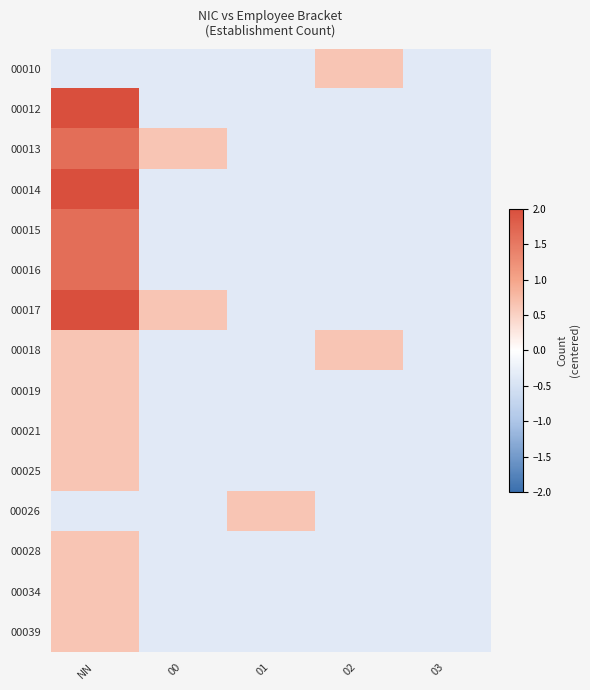

What is the total value across all series at 03?

-5.6